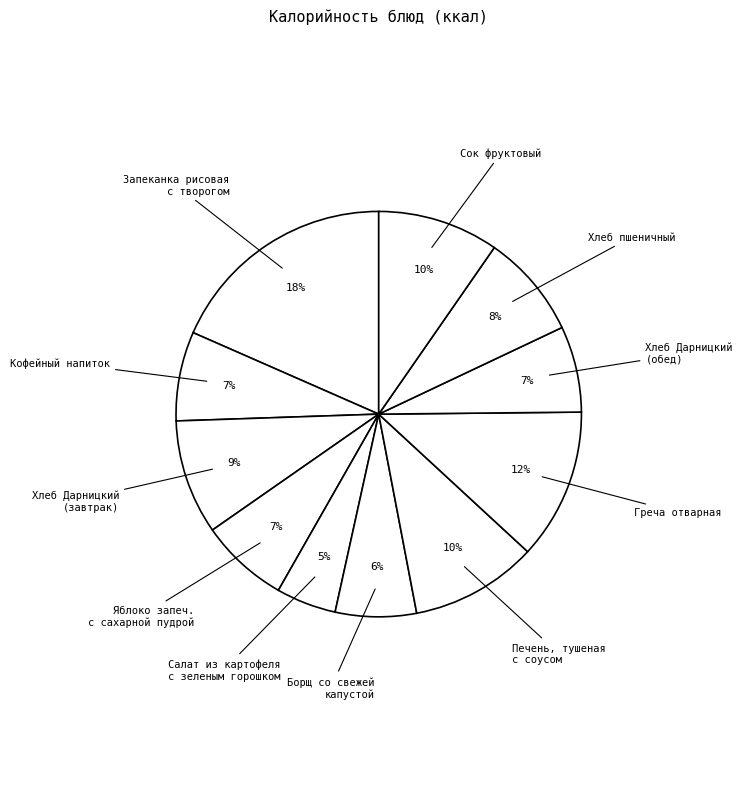

Is there any slice that represents more than half of the pie?

No